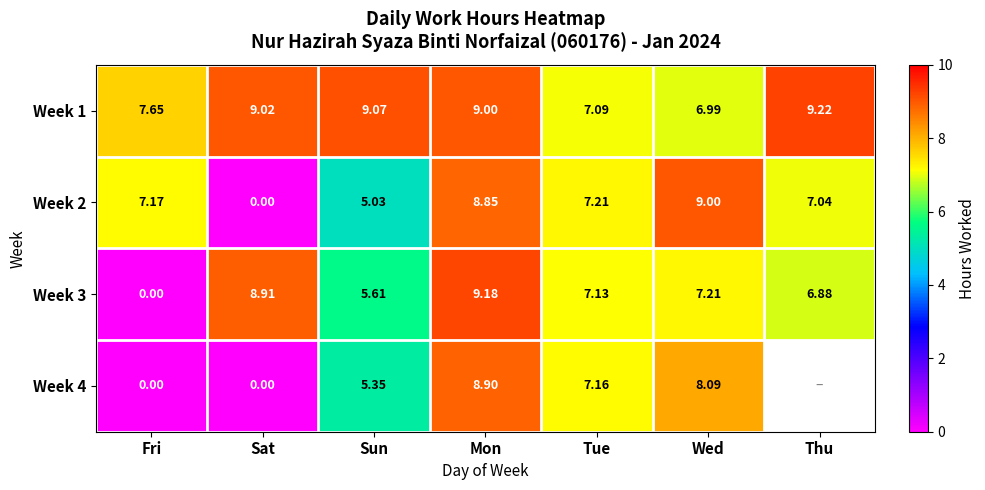

At which label does Week 3 reach its peak?

Mon